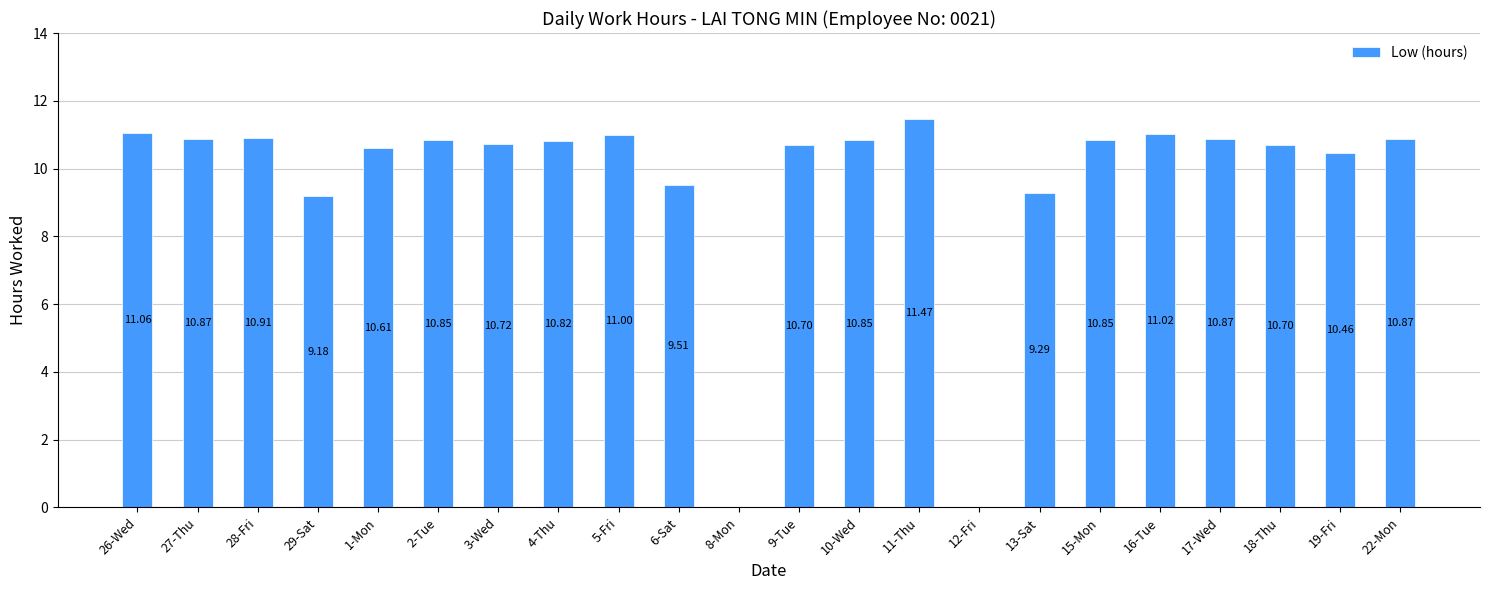

How many distinct data groups are displayed?

1